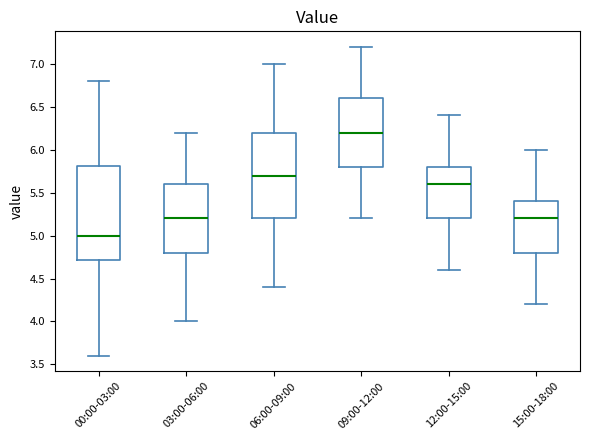

Reading left to right, transcribe this box plot: for each box, give where its median line is, the range the box spans, and where its two whiskers end, as read against the y-axis. The values are not printed on the chart, so give them approximately, as read against the axis.

00:00-03:00: median 5.0, box 4.7 to 5.8, whiskers 3.6 to 6.8
03:00-06:00: median 5.2, box 4.8 to 5.6, whiskers 4.0 to 6.2
06:00-09:00: median 5.7, box 5.2 to 6.2, whiskers 4.4 to 7.0
09:00-12:00: median 6.2, box 5.8 to 6.6, whiskers 5.2 to 7.2
12:00-15:00: median 5.6, box 5.2 to 5.8, whiskers 4.6 to 6.4
15:00-18:00: median 5.2, box 4.8 to 5.4, whiskers 4.2 to 6.0